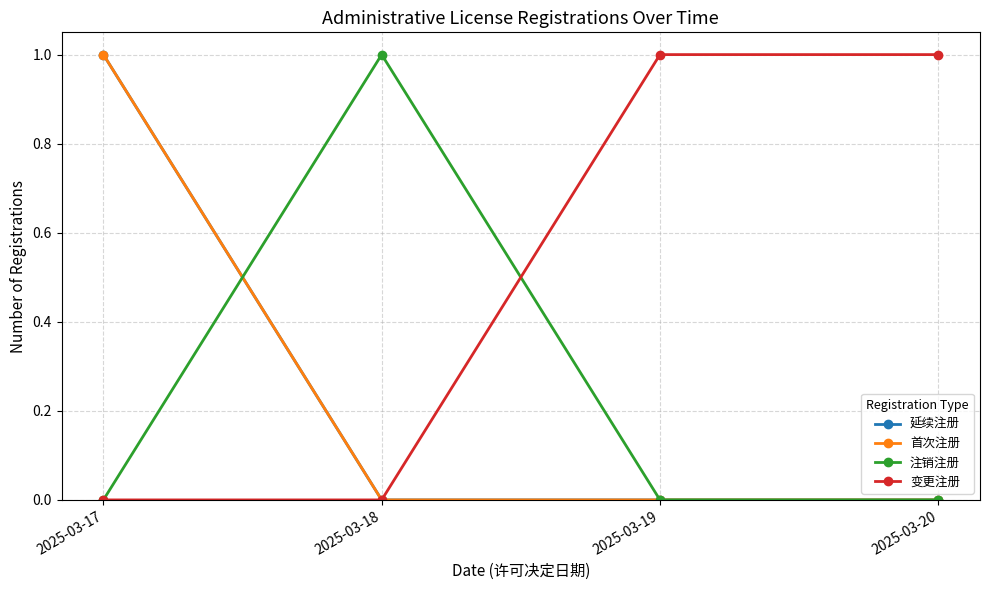

True or false: 首次注册 and 延续注册 cross at least once.

False